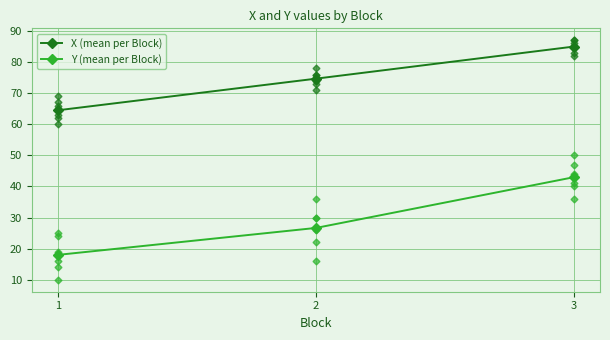

What is the difference between the maximum and minimum values in the X (mean per Block) series?

20.5